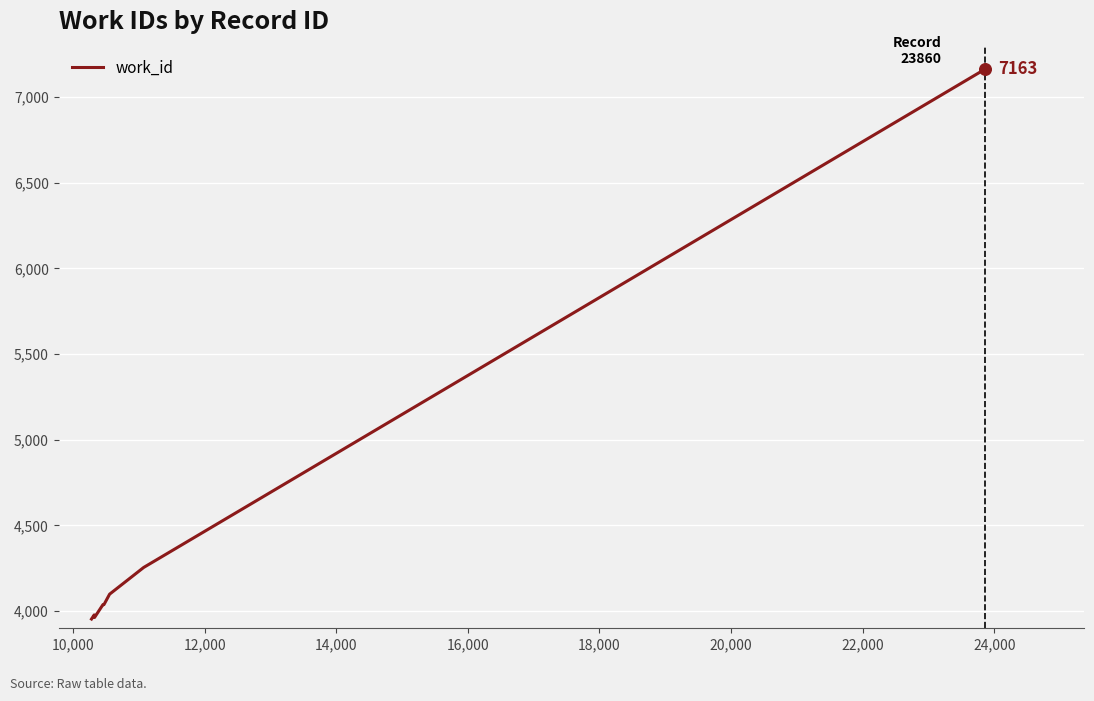

What is the smallest value displayed?

3954